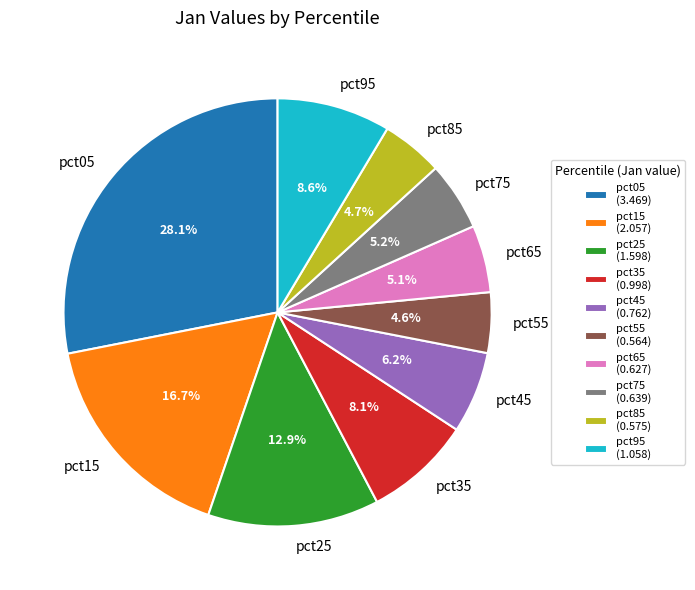

Does any single category account for the majority?

No